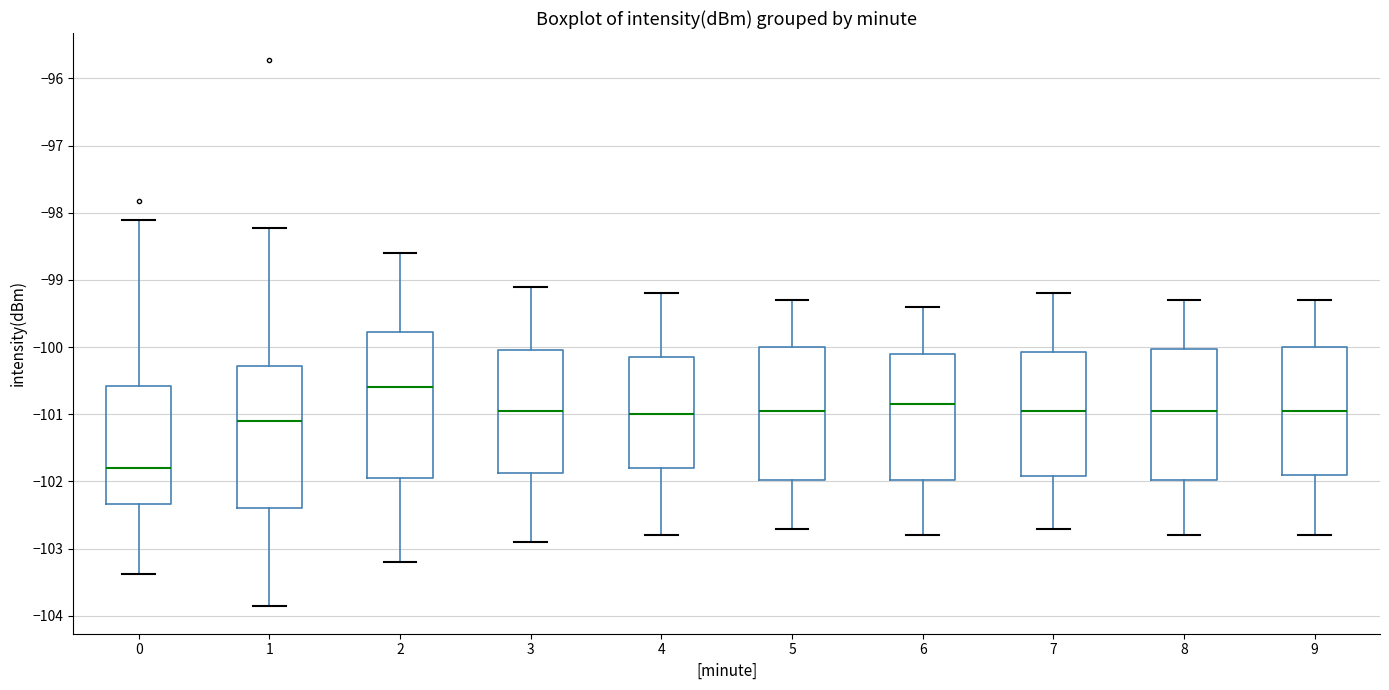

Reading left to right, transcribe this box plot: for each box, give where its median line is, the range the box spans, and where its two whiskers end, as read against the y-axis. The values are not printed on the chart, so give them approximately, as read against the axis.

0: median -101.8, box -102.3 to -100.6, whiskers -103.4 to -98.1
1: median -101.1, box -102.4 to -100.3, whiskers -103.9 to -98.2
2: median -100.6, box -101.9 to -99.8, whiskers -103.2 to -98.6
3: median -100.9, box -101.9 to -100.0, whiskers -102.9 to -99.1
4: median -101.0, box -101.8 to -100.1, whiskers -102.8 to -99.2
5: median -100.9, box -102.0 to -100.0, whiskers -102.7 to -99.3
6: median -100.8, box -102.0 to -100.1, whiskers -102.8 to -99.4
7: median -100.9, box -101.9 to -100.1, whiskers -102.7 to -99.2
8: median -100.9, box -102.0 to -100.0, whiskers -102.8 to -99.3
9: median -100.9, box -101.9 to -100.0, whiskers -102.8 to -99.3